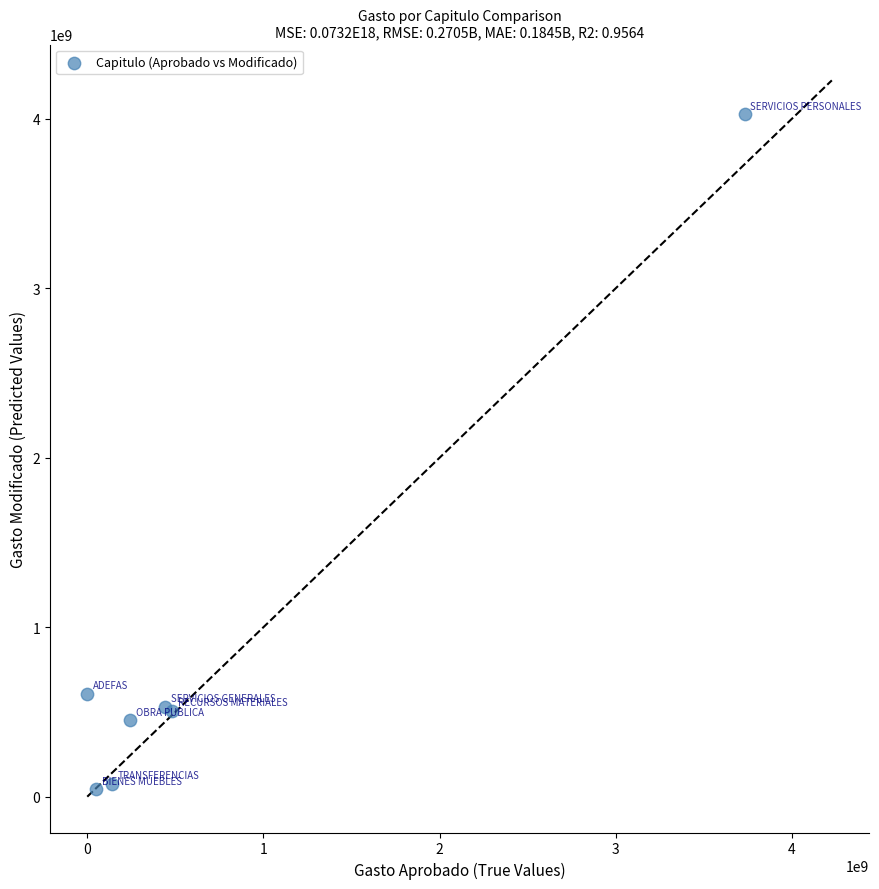

What Y value in the scatter plot is closest to 2034549768?

608281967.1